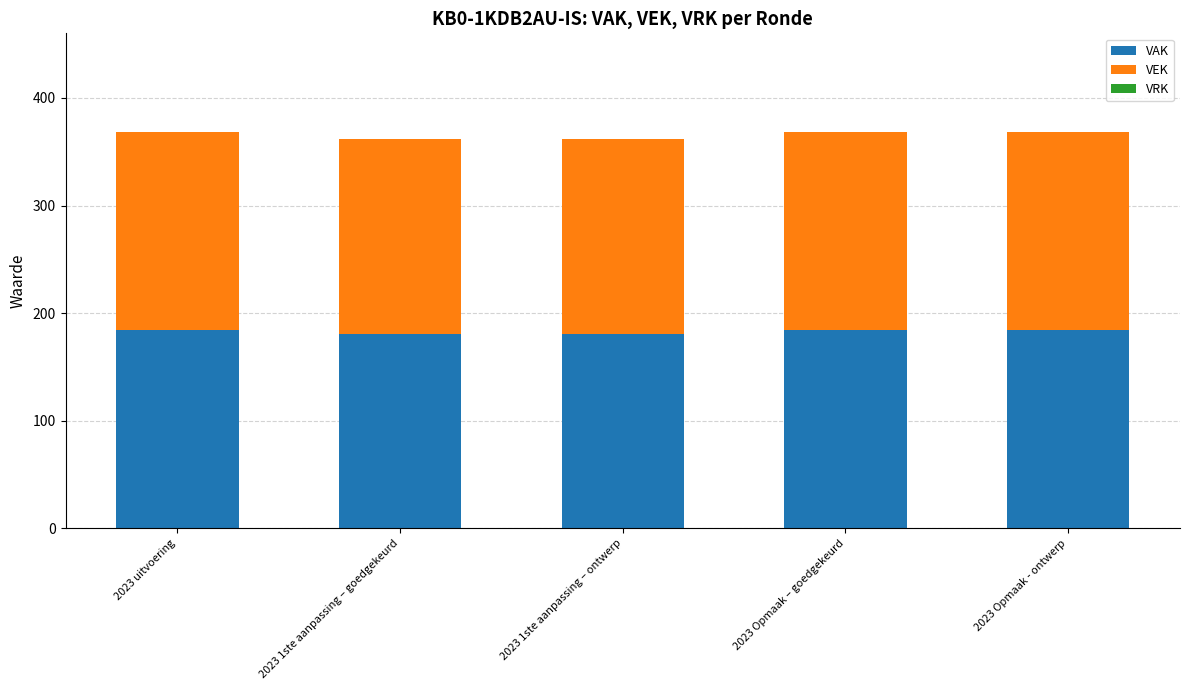

What is the highest value of the VAK series?

184